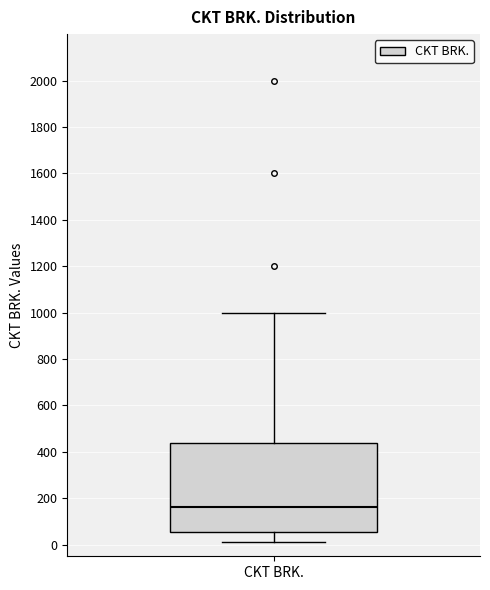

Read this box plot against the y-axis: the position of the median line, the range covered by the box, and the ends of both whiskers. The values are not printed on the chart, so give them approximately, as read against the axis.

median 160, box 60 to 440, whiskers 20 to 1000